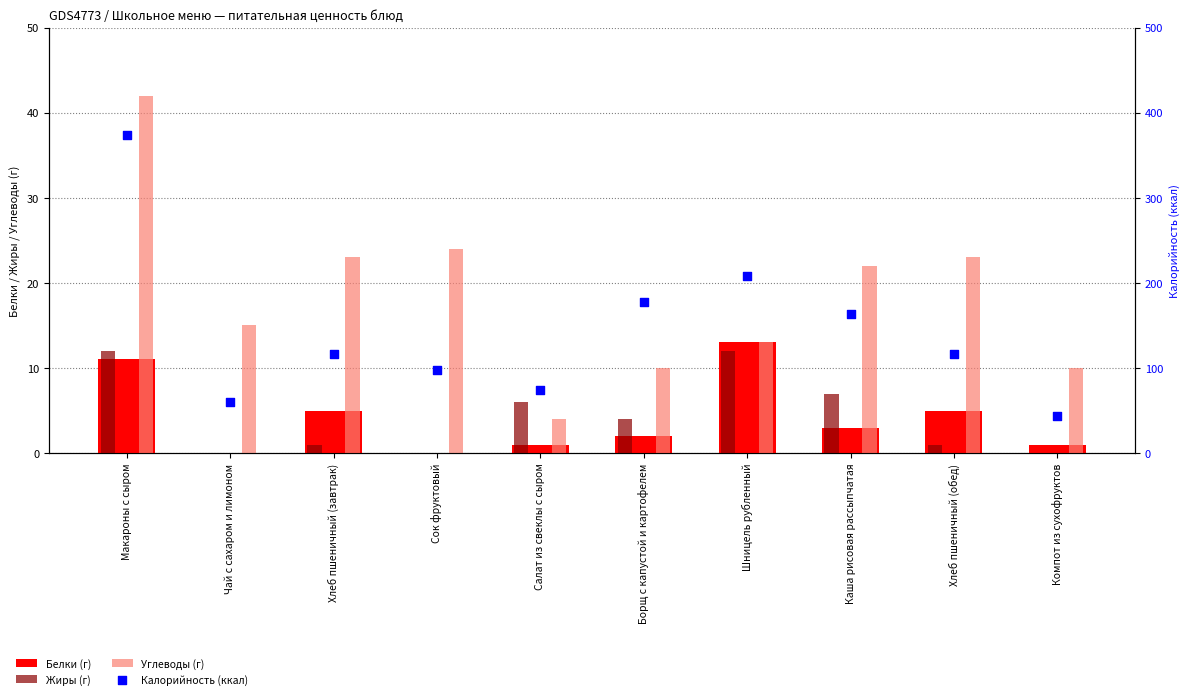

What is the total value across all series at Сок фруктовый?

122